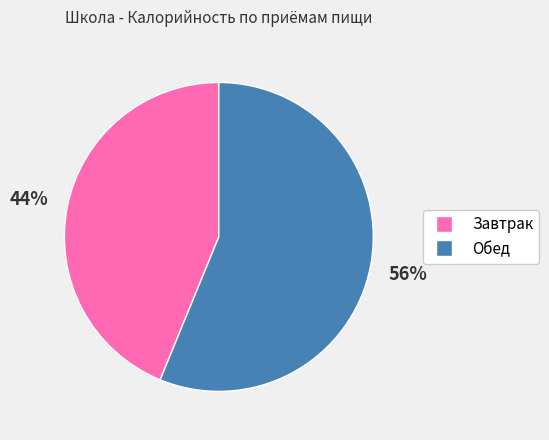

What is the largest slice in the pie chart?

Обед